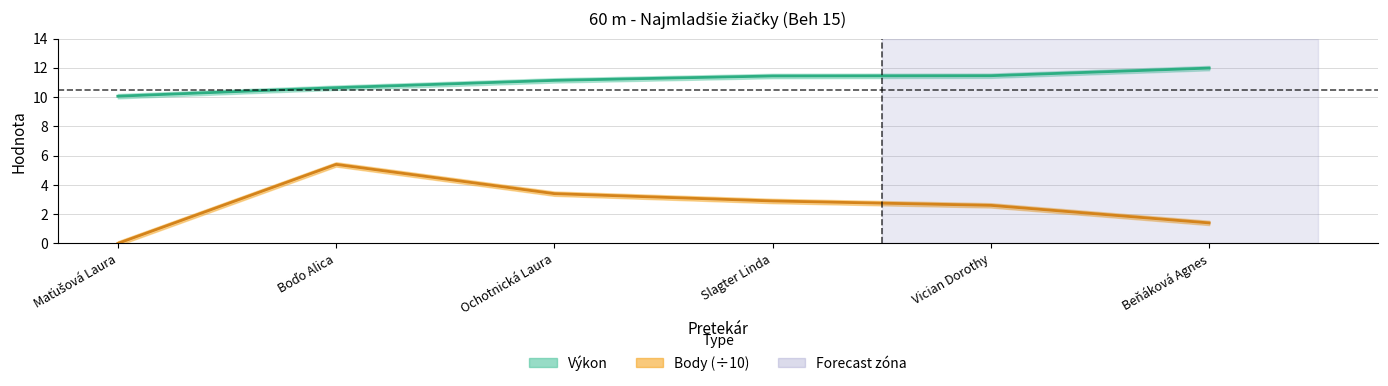

Which series has the widest spread of values?

Body